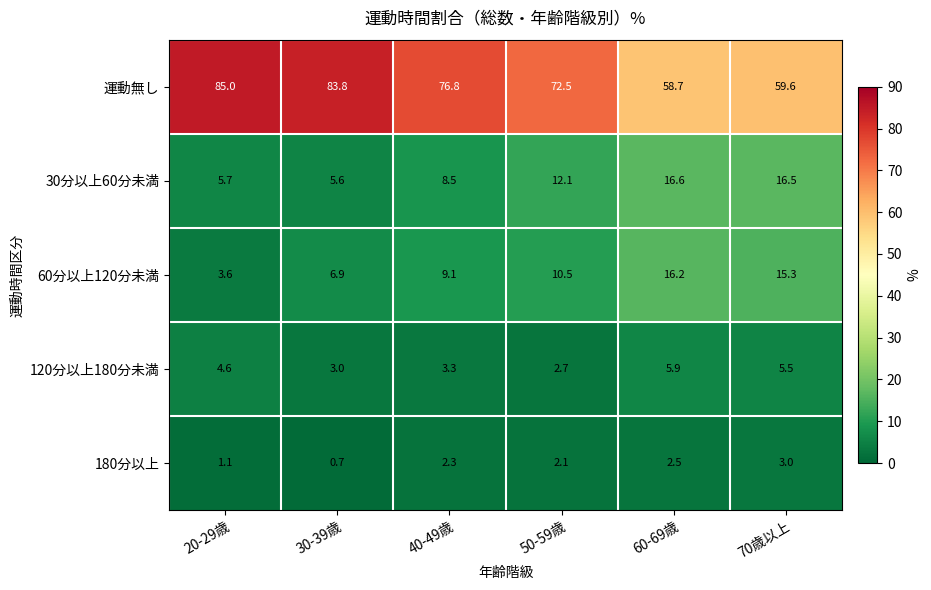

At which category does the chart reach its peak across all series?

20-29歳